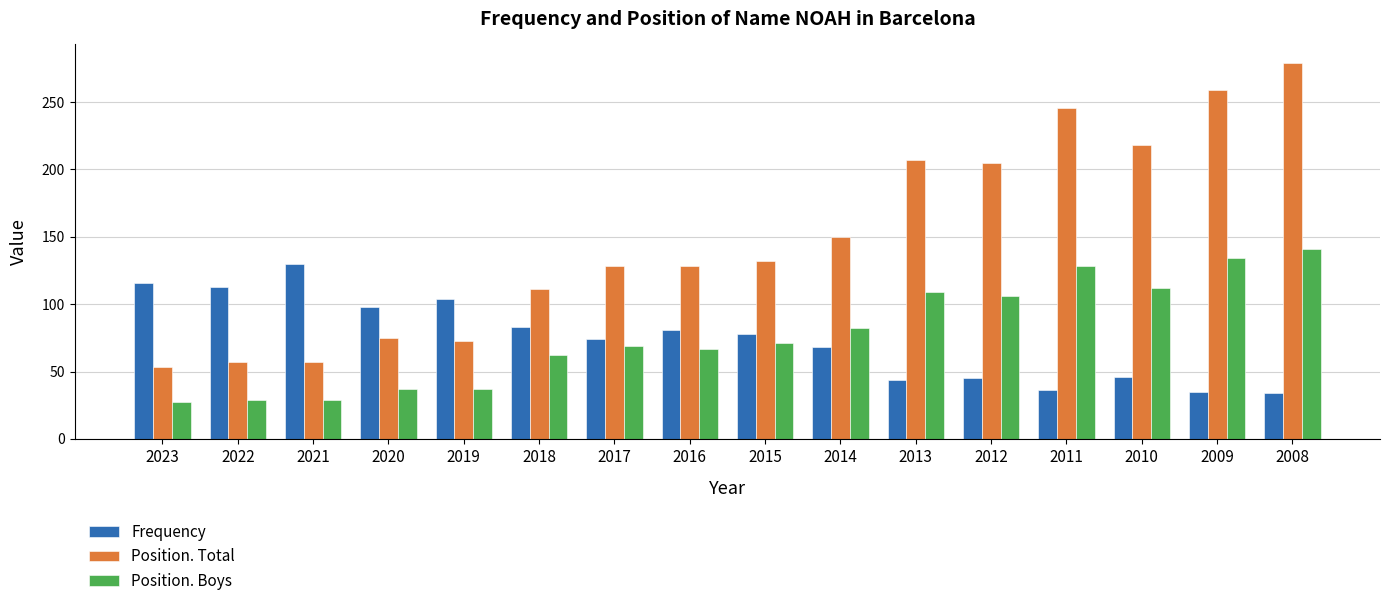

Between 2020 and 2008, which series saw the biggest shift?

Position. Total